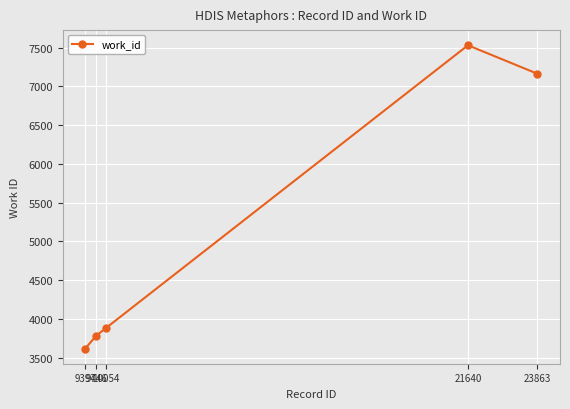

What is the change in value from 9394 to 21640?

+3912